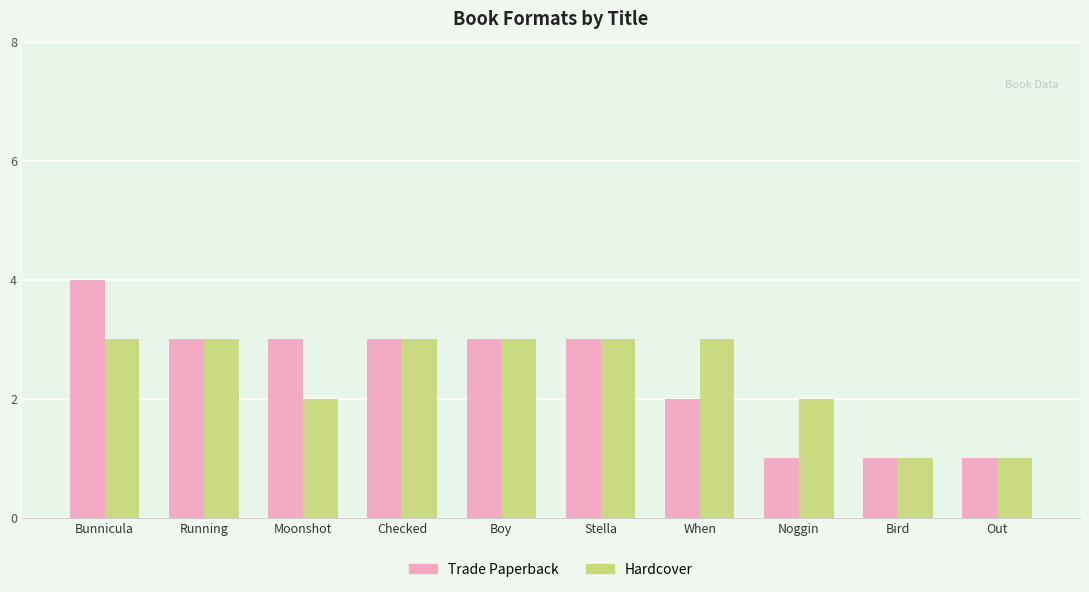

The Trade Paperback series shows 3 at Moonshot. True or false?

True